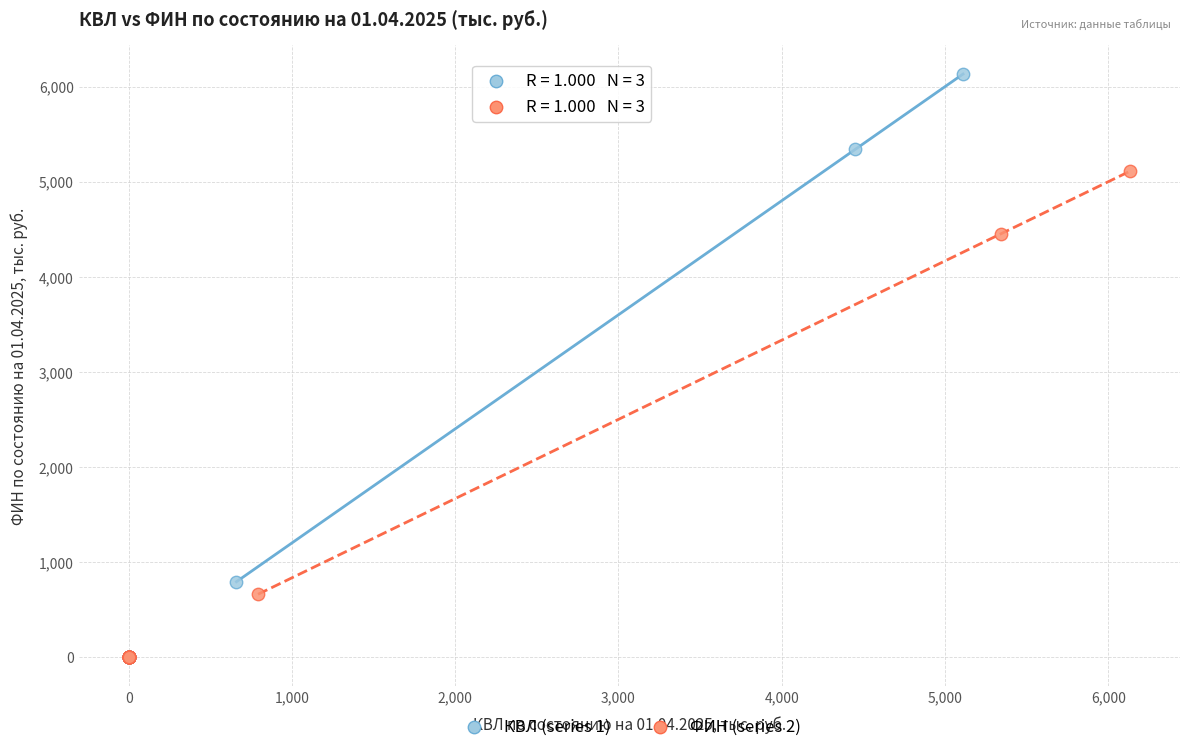

What are all the series names shown in the legend?

КВЛ (series 1), ФИН (series 2)